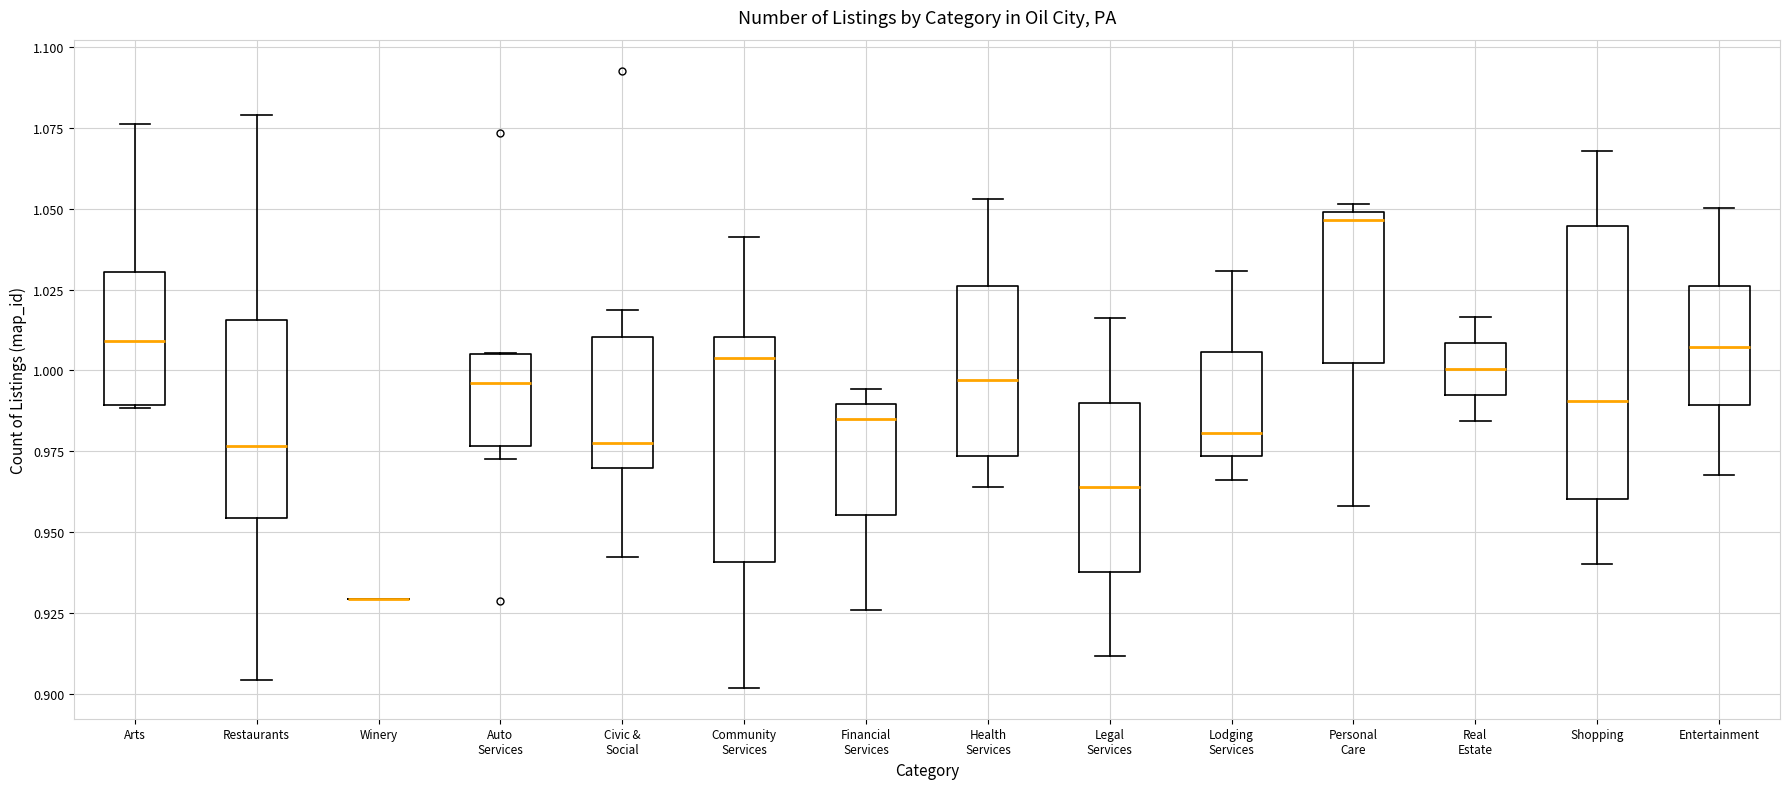

Reading left to right, read every box against the y-axis: the position of its median line, the range the box covers, and the ends of its whiskers. The values are not printed on the chart, so give them approximately, as read against the axis.

Arts: median 1.010, box 0.990 to 1.030, whiskers 0.990 to 1.075
Restaurants: median 0.975, box 0.955 to 1.015, whiskers 0.905 to 1.080
Winery: box collapsed to a line at 0.930, whiskers 0.930 to 0.930
Auto Services: median 0.995, box 0.975 to 1.005, whiskers 0.975 (just below the box's lower edge) to 1.005
Civic & Social: median 0.980, box 0.970 to 1.010, whiskers 0.940 to 1.020
Community Services: median 1.005, box 0.940 to 1.010, whiskers 0.900 to 1.040
Financial Services: median 0.985, box 0.955 to 0.990, whiskers 0.925 to 0.995
Health Services: median 0.995, box 0.975 to 1.025, whiskers 0.965 to 1.055
Legal Services: median 0.965, box 0.940 to 0.990, whiskers 0.910 to 1.015
Lodging Services: median 0.980, box 0.975 to 1.005, whiskers 0.965 to 1.030
Personal Care: median 1.045, box 1.000 to 1.050, whiskers 0.960 to 1.050 (just above the box's upper edge)
Real Estate: median 1.000, box 0.995 to 1.010, whiskers 0.985 to 1.015
Shopping: median 0.990, box 0.960 to 1.045, whiskers 0.940 to 1.070
Entertainment: median 1.005, box 0.990 to 1.025, whiskers 0.970 to 1.050